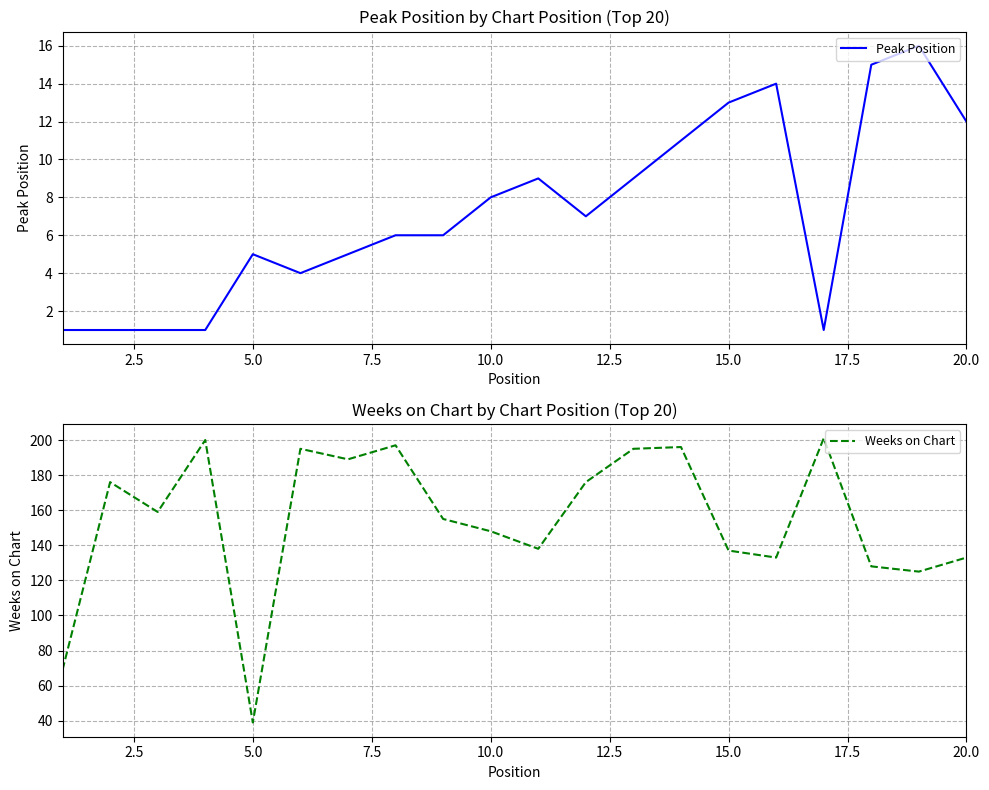

True or false: Weeks on Chart and Peak Position intersect in this chart.

False